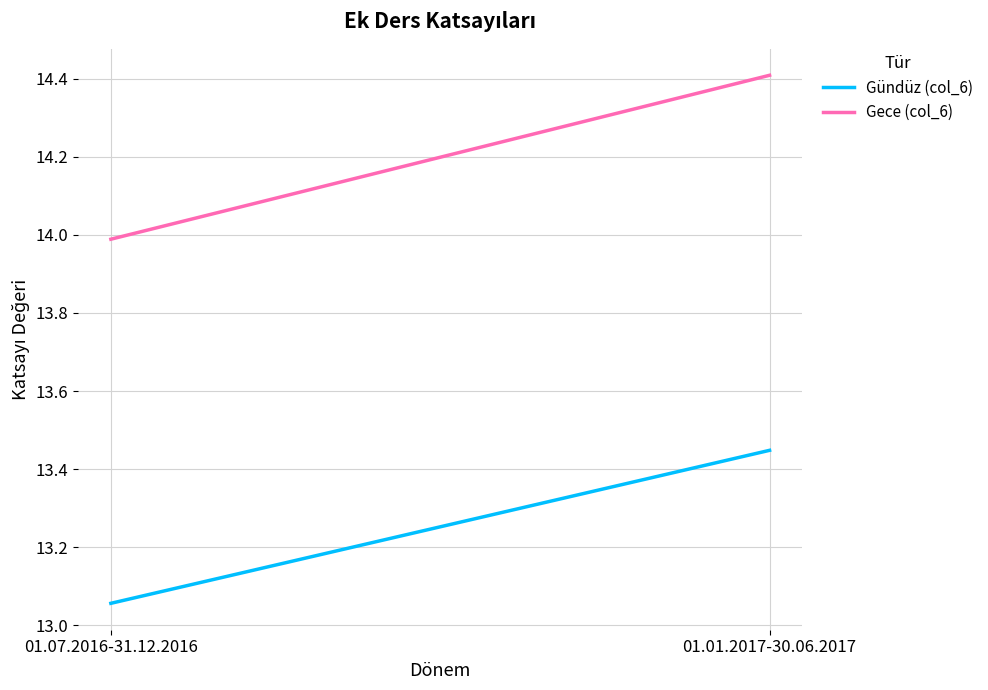

At how many categories does at least one series exceed 13?

2